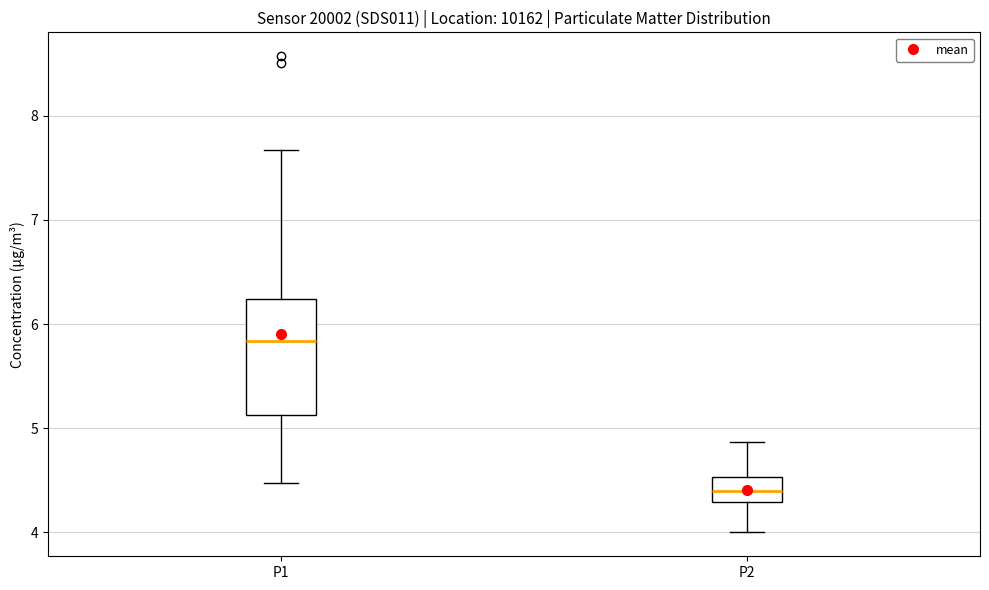

Where does the median line of the box for P2 sit on the y-axis? The values are not printed on the chart, so give them approximately, as read against the axis.

4.4